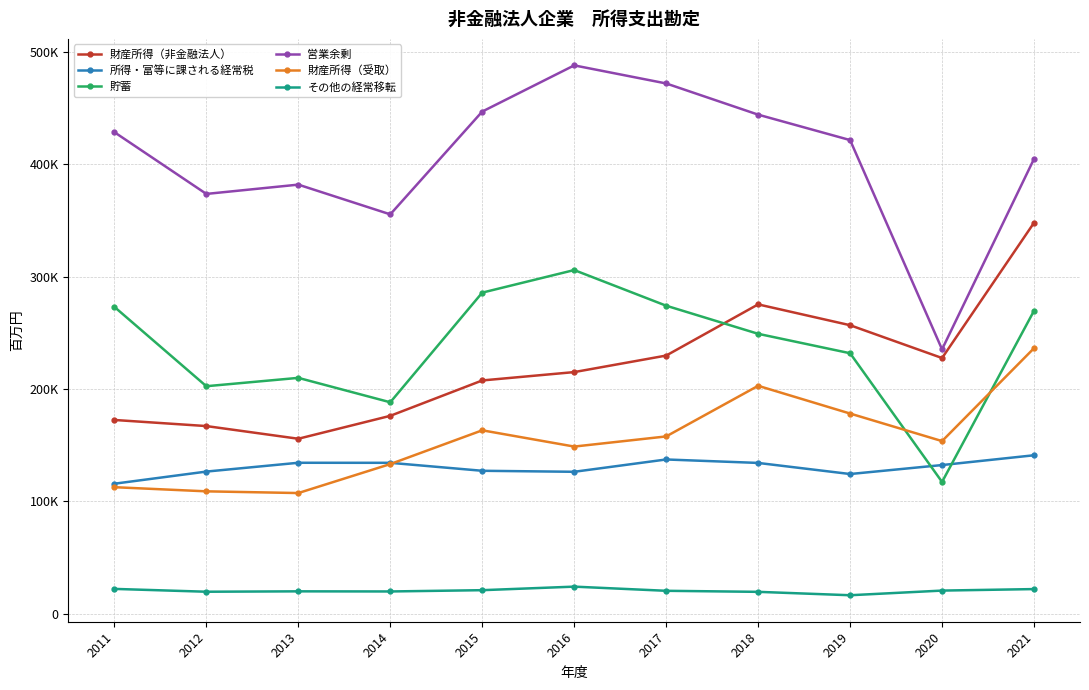

At which label does 所得・富等に課される経常税 first exceed 132305?

2013